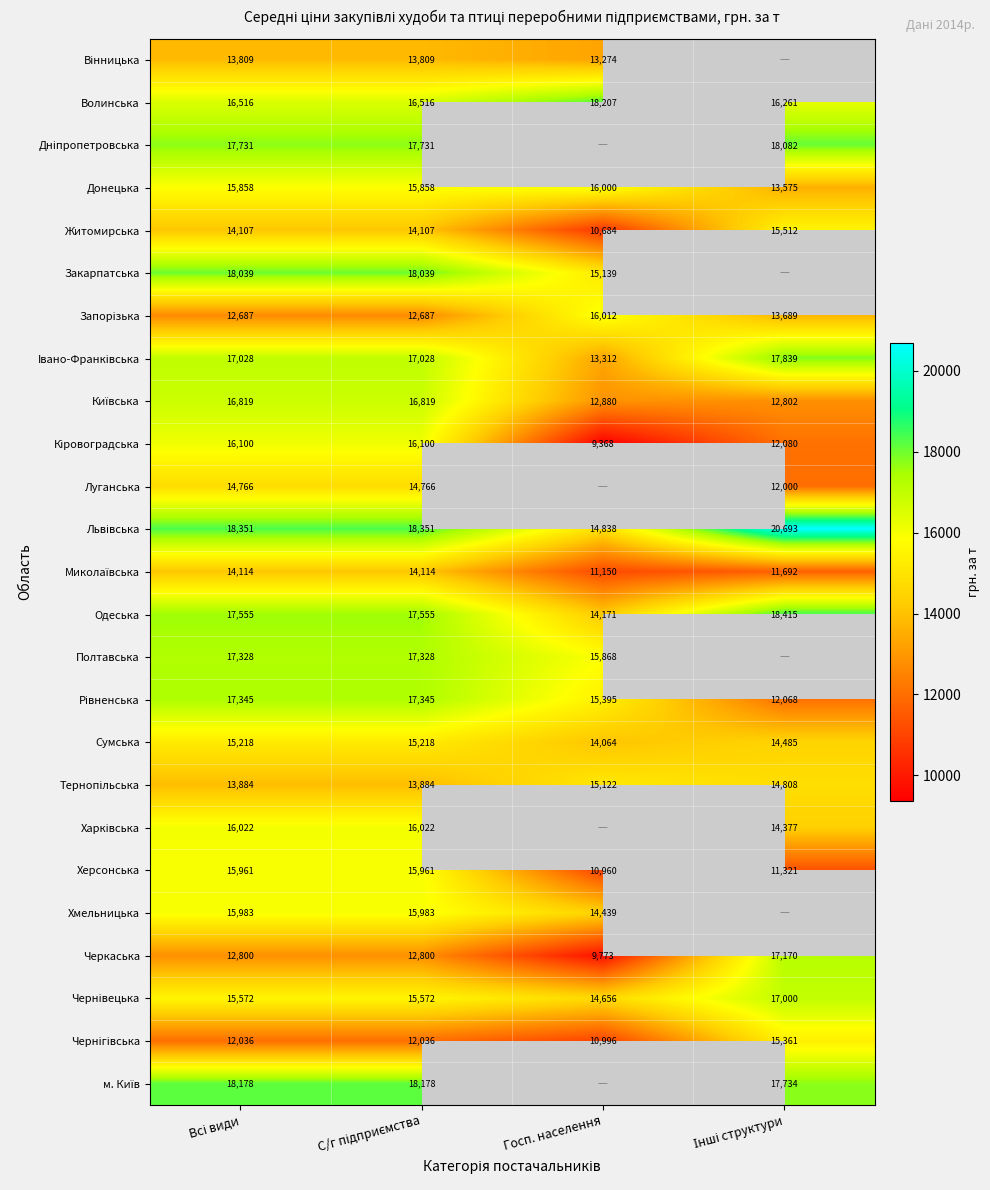

How many series are shown in this chart?

25